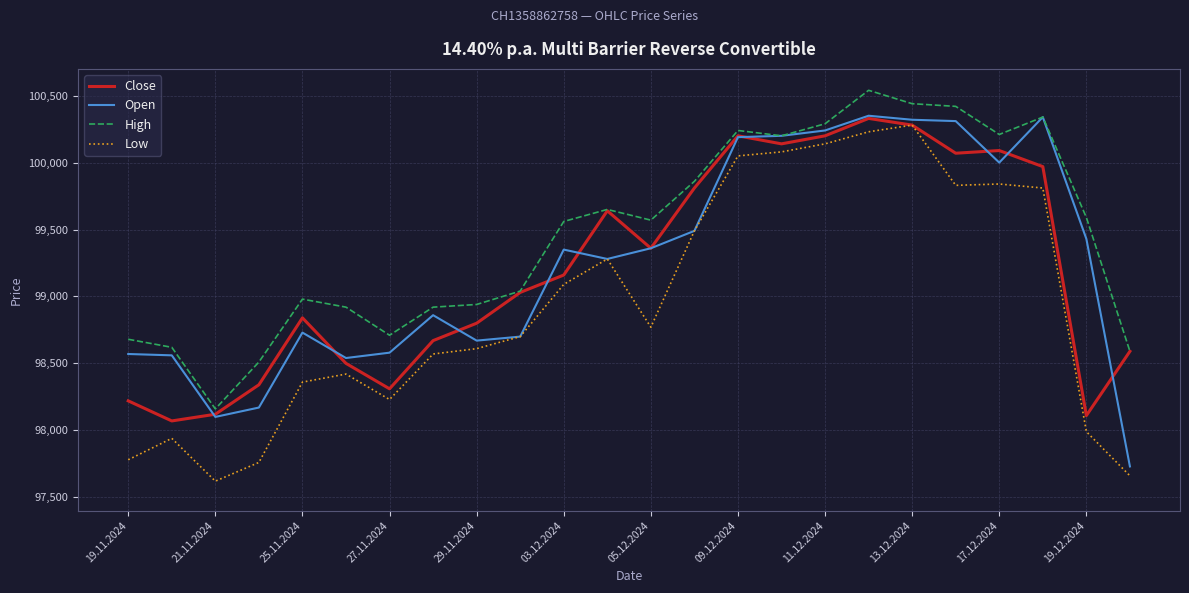

True or false: High and Low intersect in this chart.

False